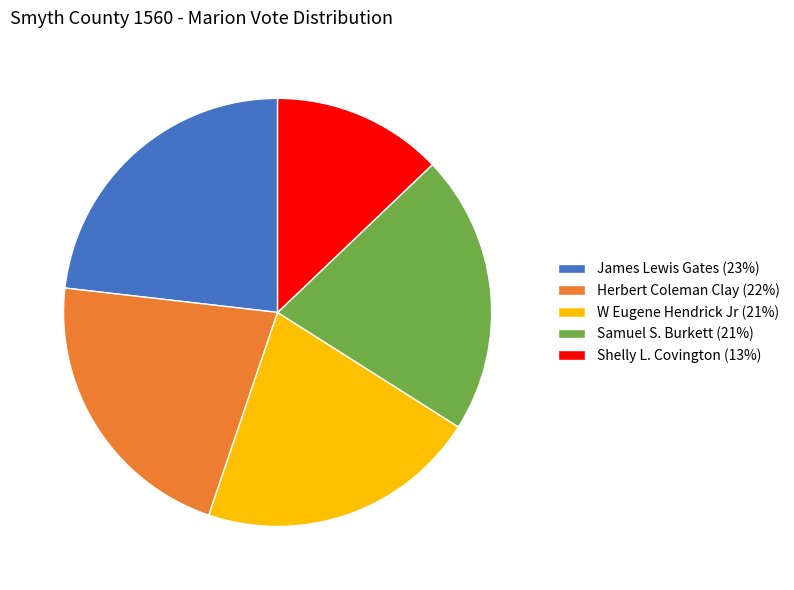

Does any single category account for the majority?

No